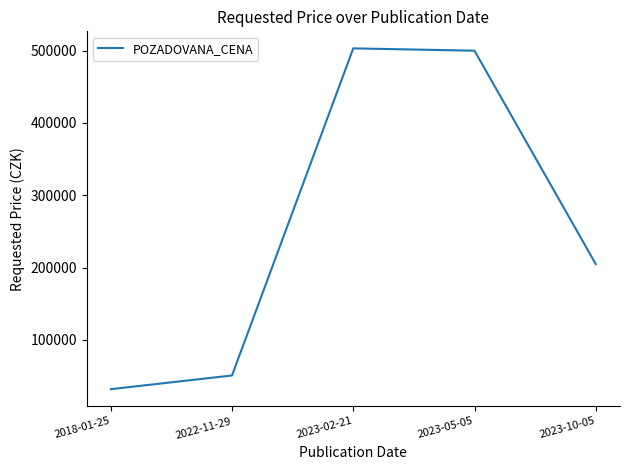

What position from the right is 2023-02-21?

3